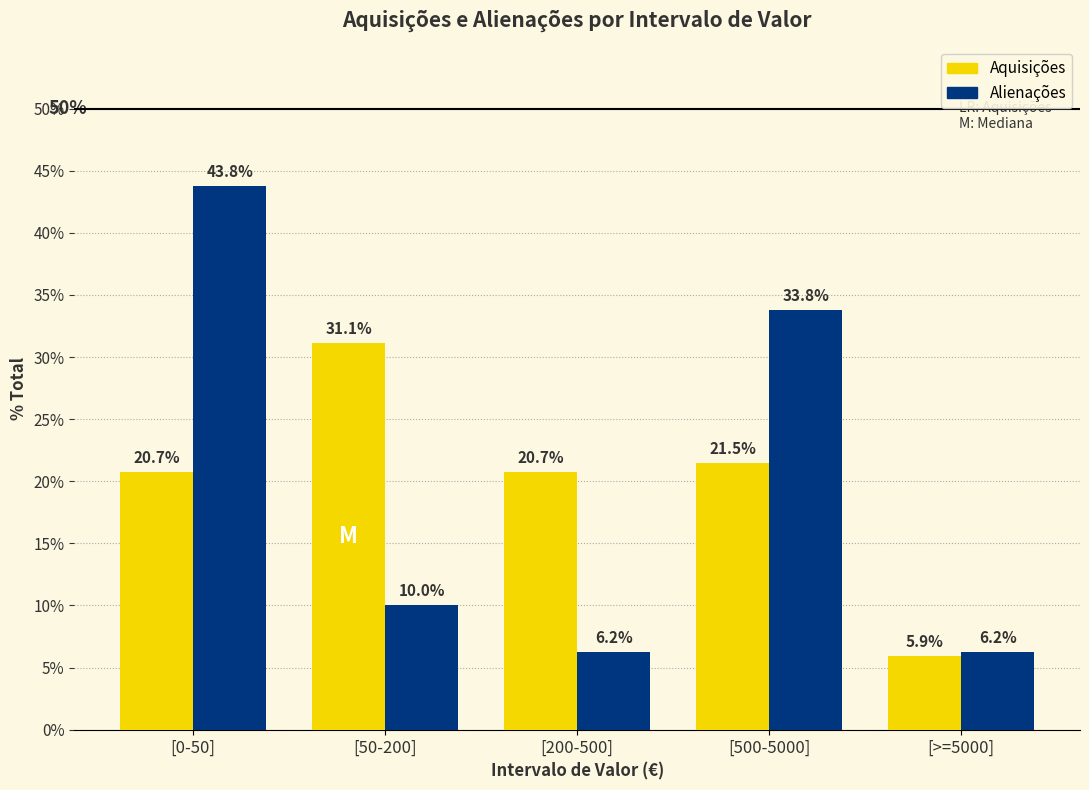

Does the chart contain any negative values?

No